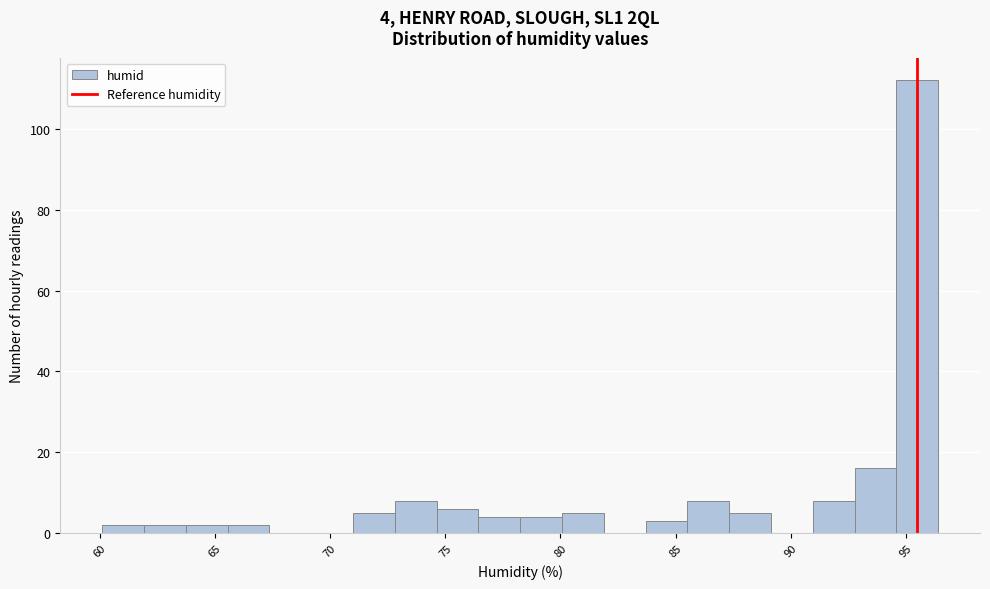

Around what value on the x-axis is the tallest bar? Give the approximate position of its centre, as read against the axis.

95.5